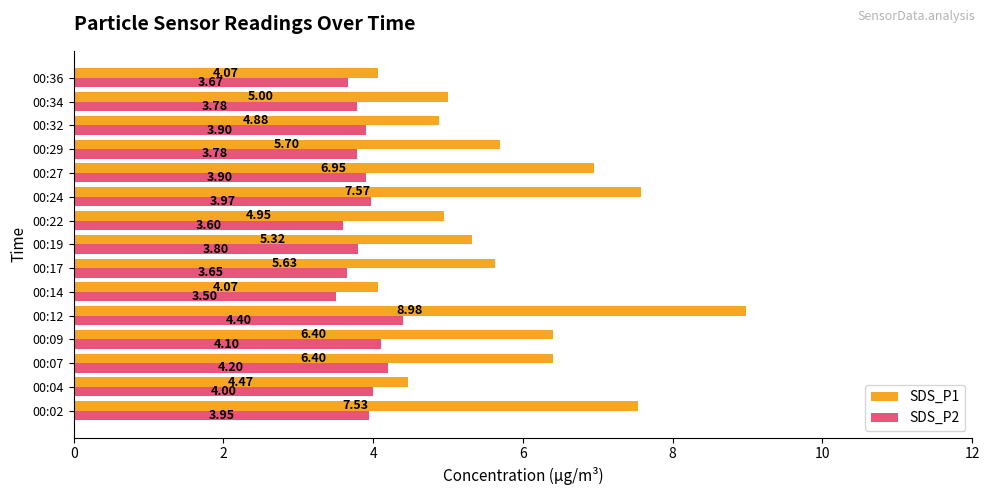

Between 00:02 and 00:04, which series saw the biggest shift?

SDS_P1